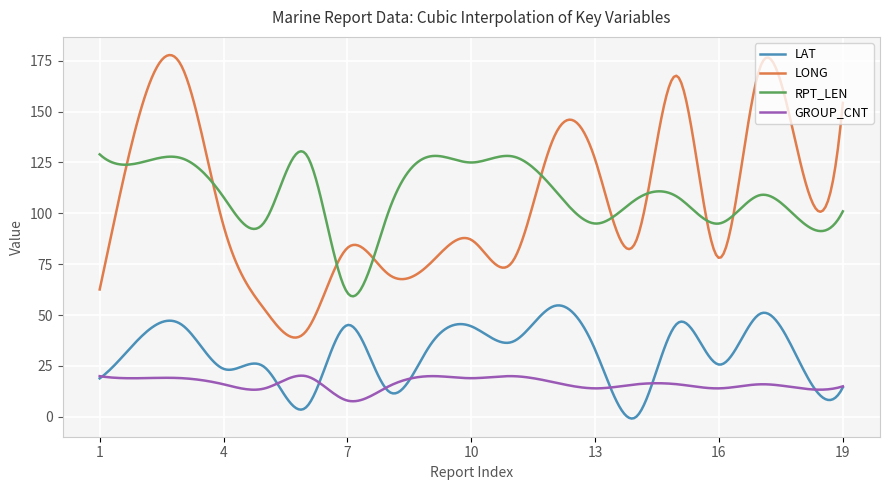

Is this an area chart (filled region under the line)?

No